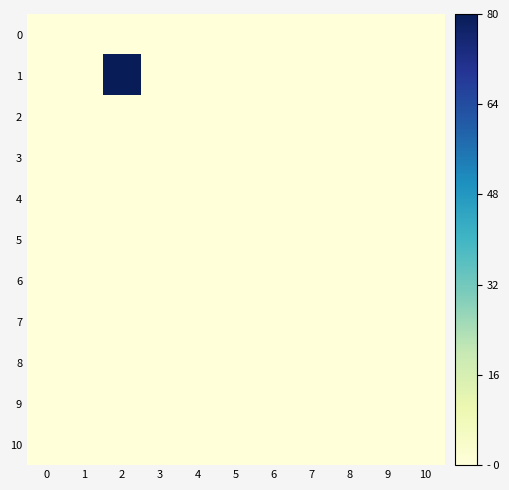

Which series has the largest total across all categories?

1